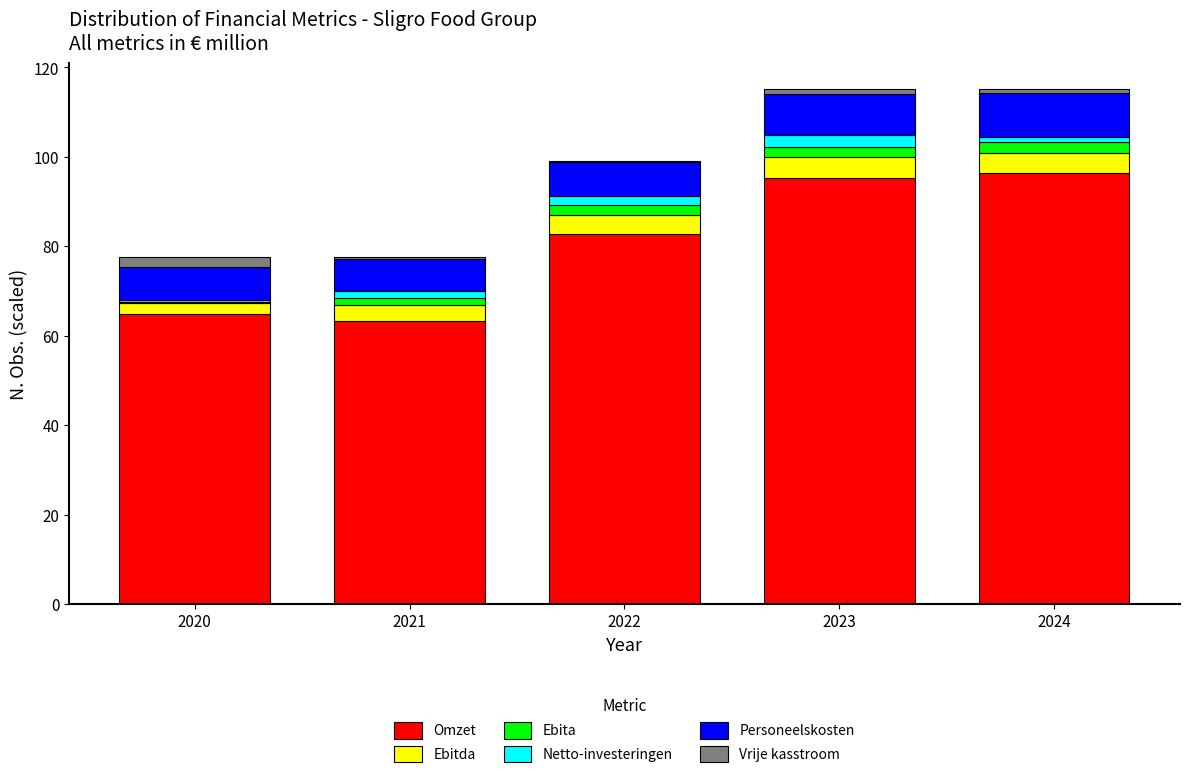

Reading left to right, list the values for the Omzet series.

2020=64.9	2021=63.3	2022=82.8	2023=95.3	2024=96.3